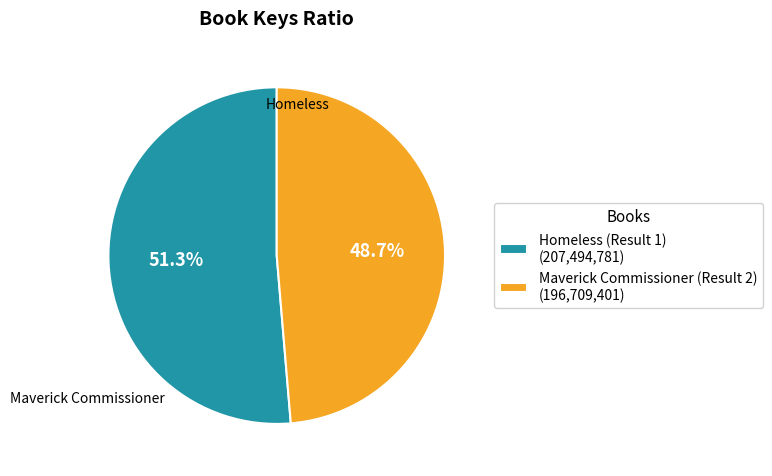

Is Homeless (Result 1) (207,494,781) the majority of the pie?

Yes